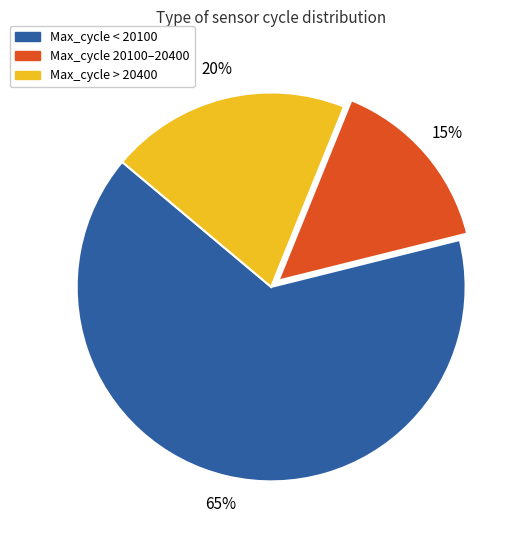

To the nearest percent, what is the difference between the largest and smallest slice percentages?

50%